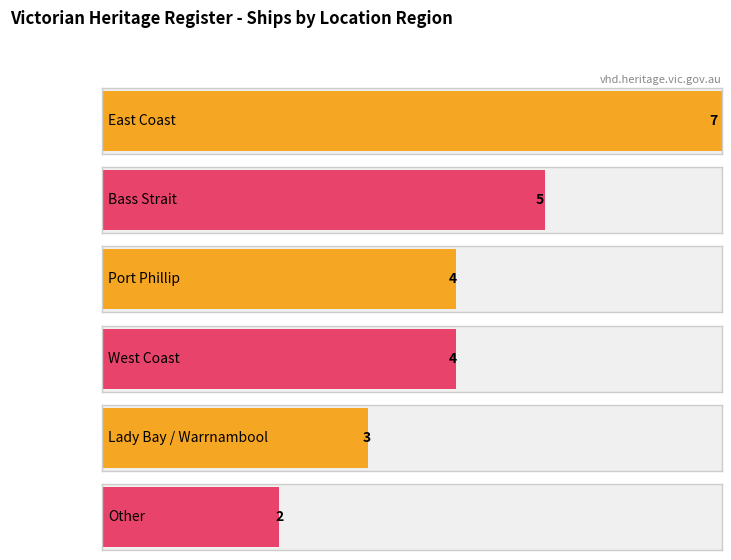

How many bars are there in total?

6